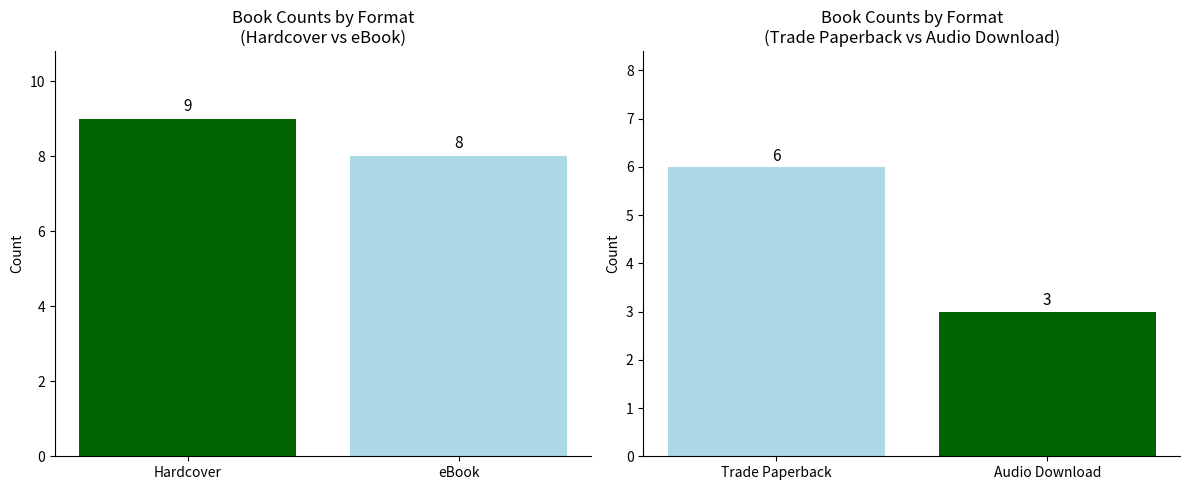

Which label corresponds to the largest value in the chart?

Hardcover